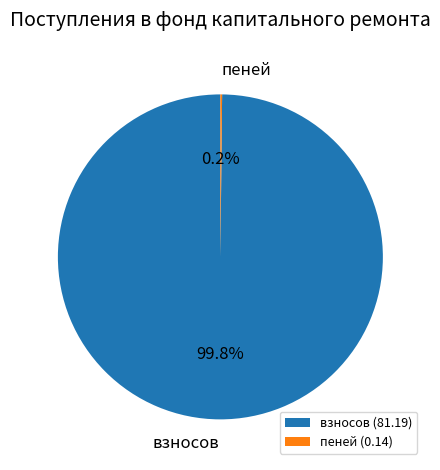

What portion of the pie excludes взносов?

0.2%